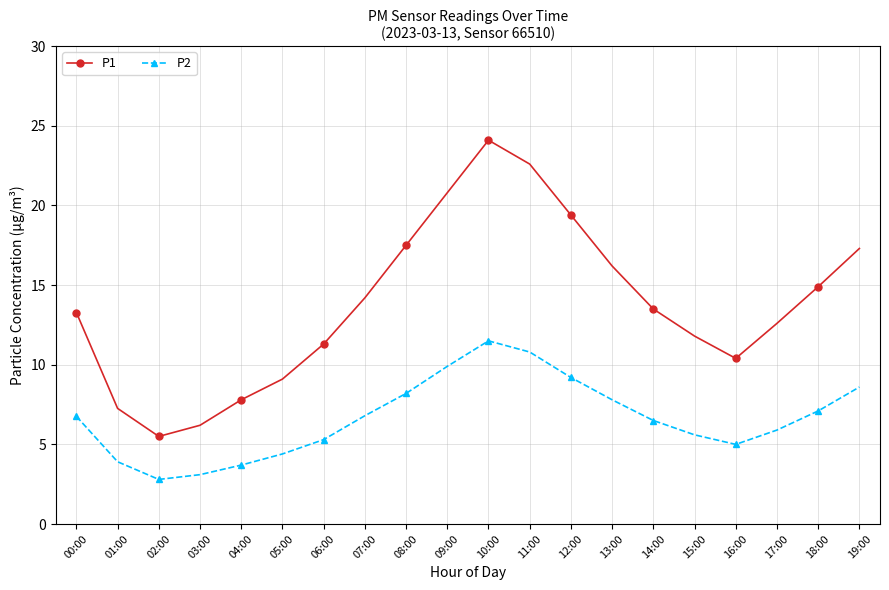

What is the lowest value of the P2 series?

2.8